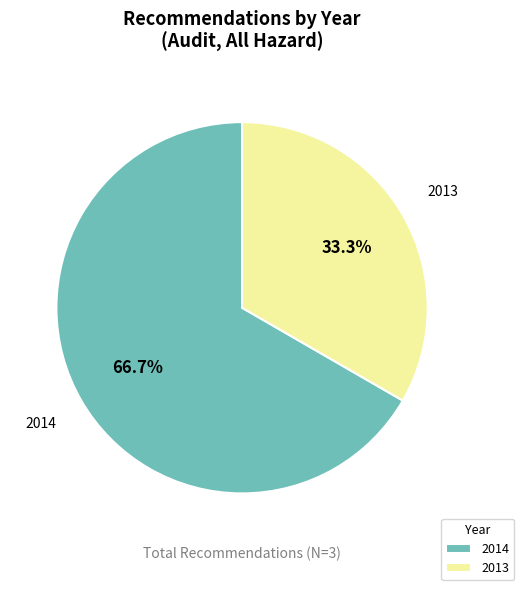

Which category has the biggest portion of the pie?

2014